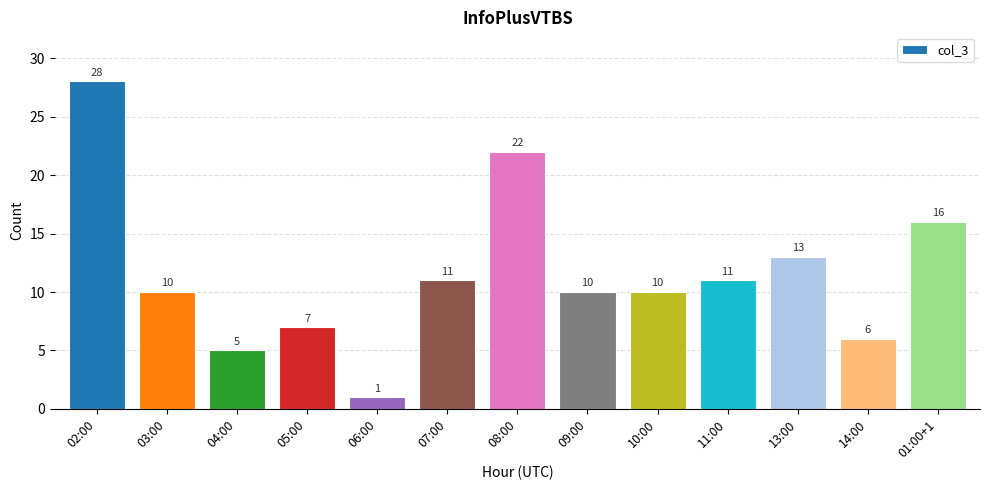

What is the difference between the maximum and minimum values?

27